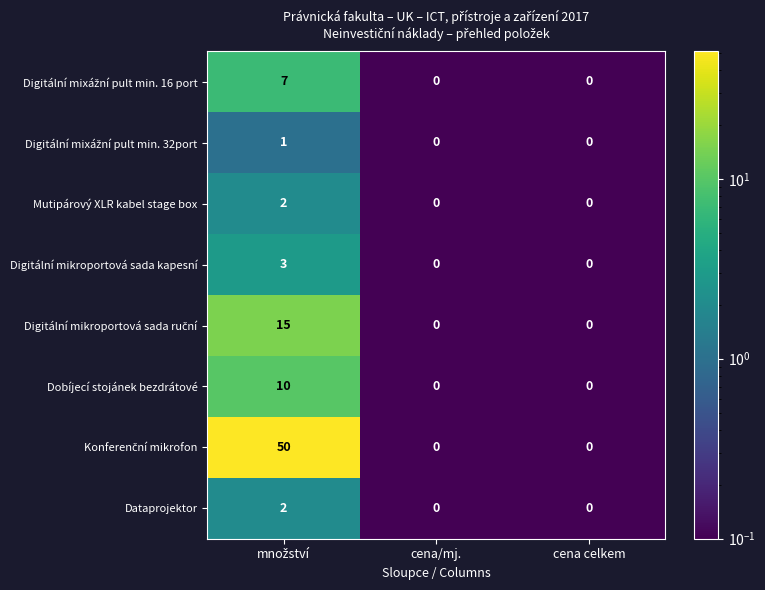

Is it true that Mutipárový XLR kabel stage box equals 0 at cena/mj.?

True